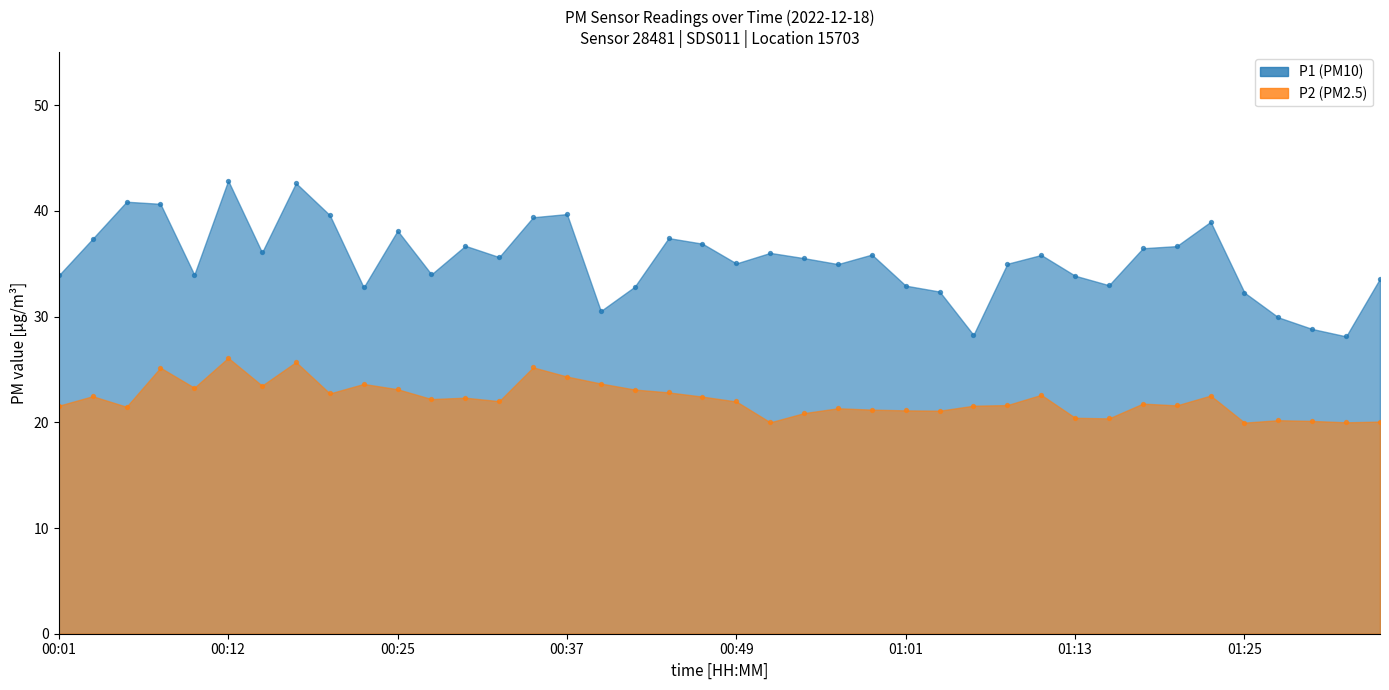

Which series reaches the minimum Y coordinate?

P2